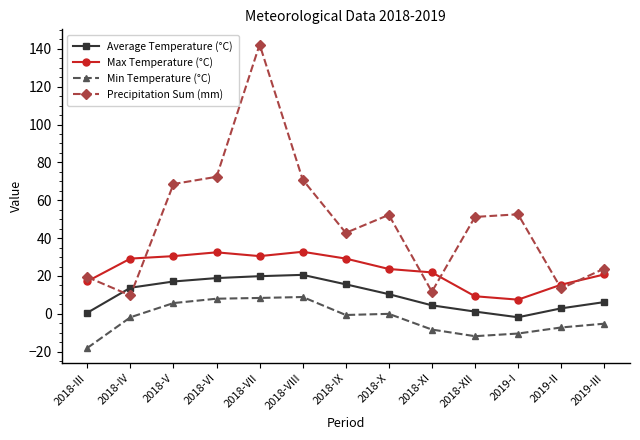

Is this an area chart (filled region under the line)?

No